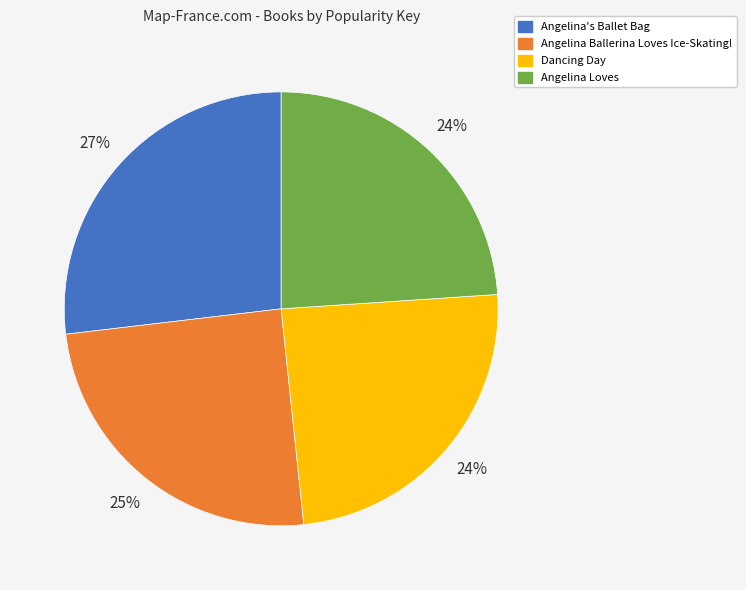

Which category has the biggest portion of the pie?

Angelina's Ballet Bag